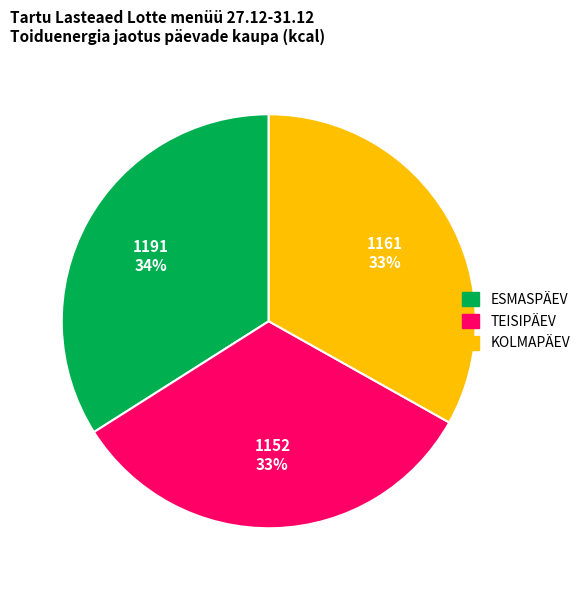

What percentage is the TEISIPÄEV slice, to the nearest percent?

33%